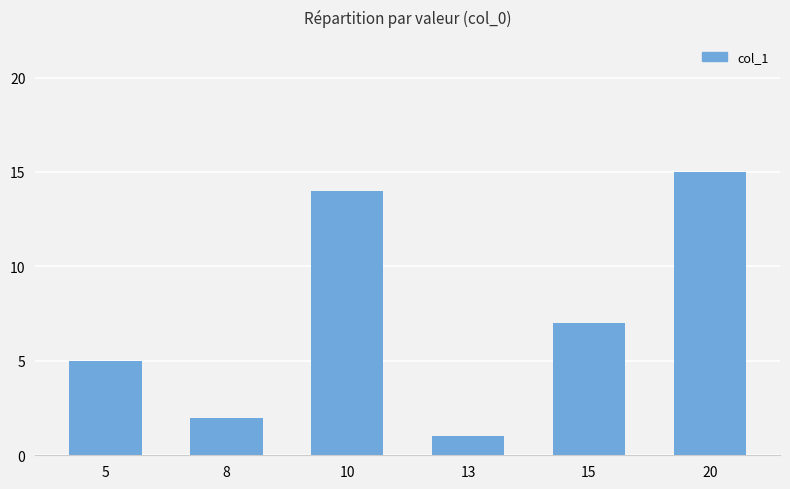

Reading right to left, extract all data points from this chart.

20=15	15=7	13=1	10=14	8=2	5=5